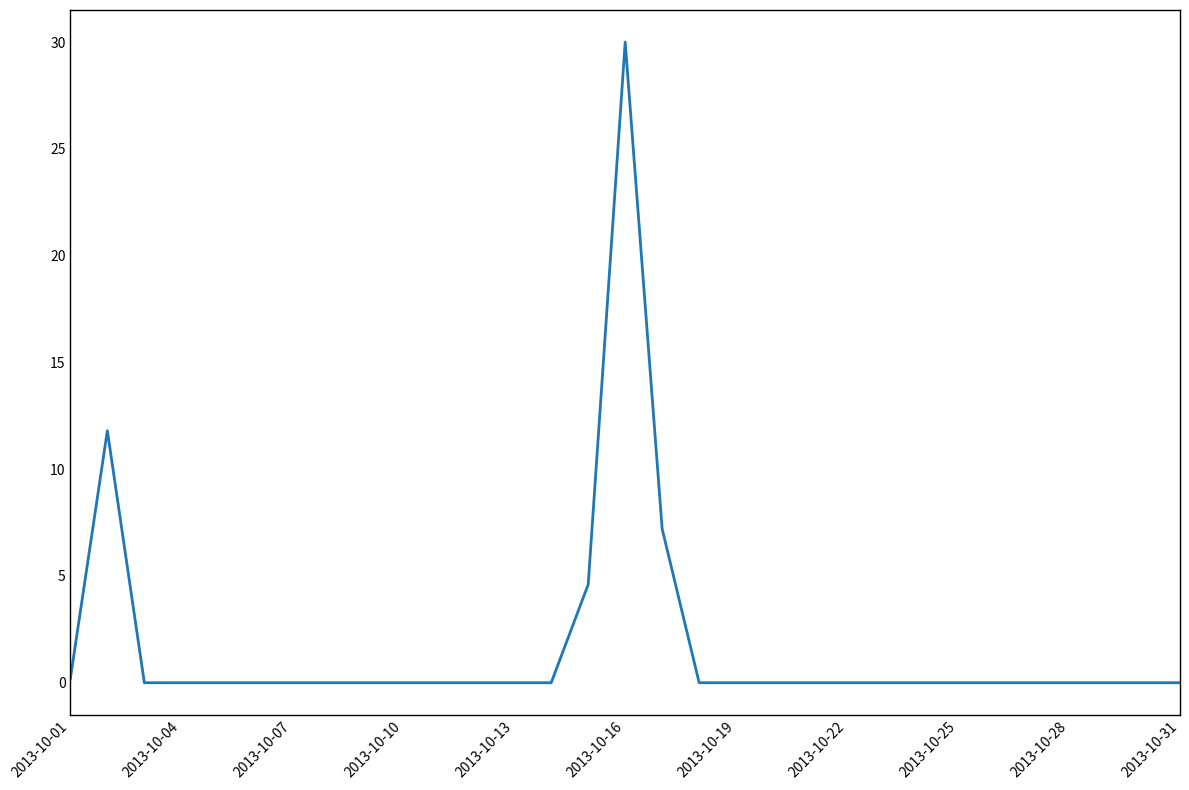

What is the difference between the maximum and minimum values?

30.0